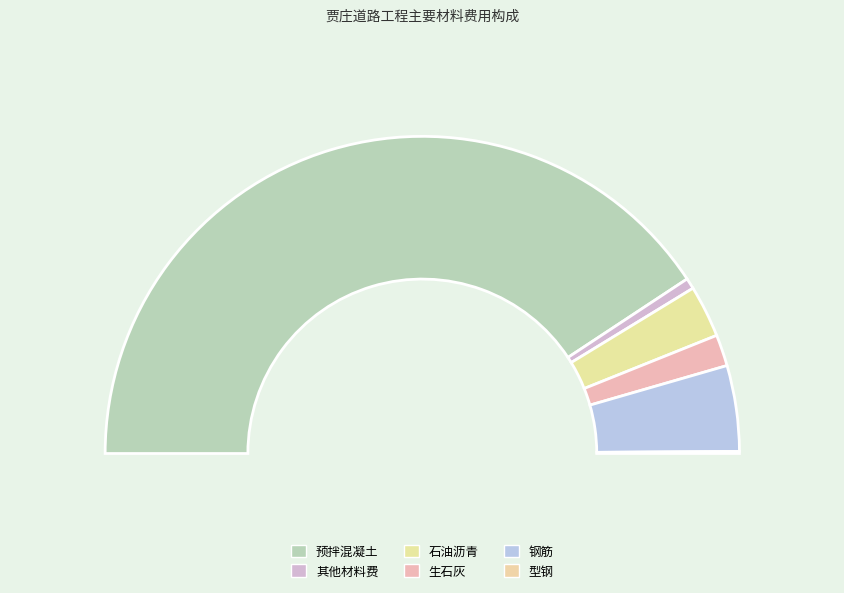

How many segments does this pie chart have?

6